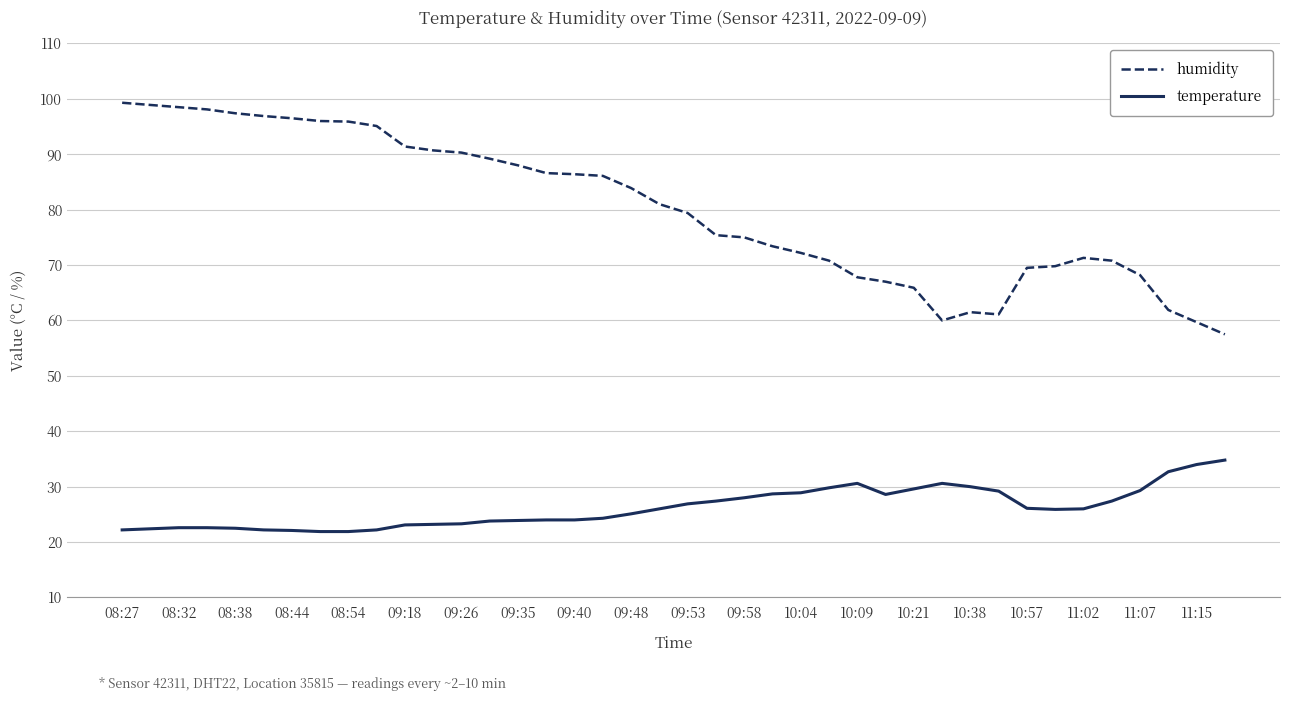

Which series has the largest total across all categories?

humidity